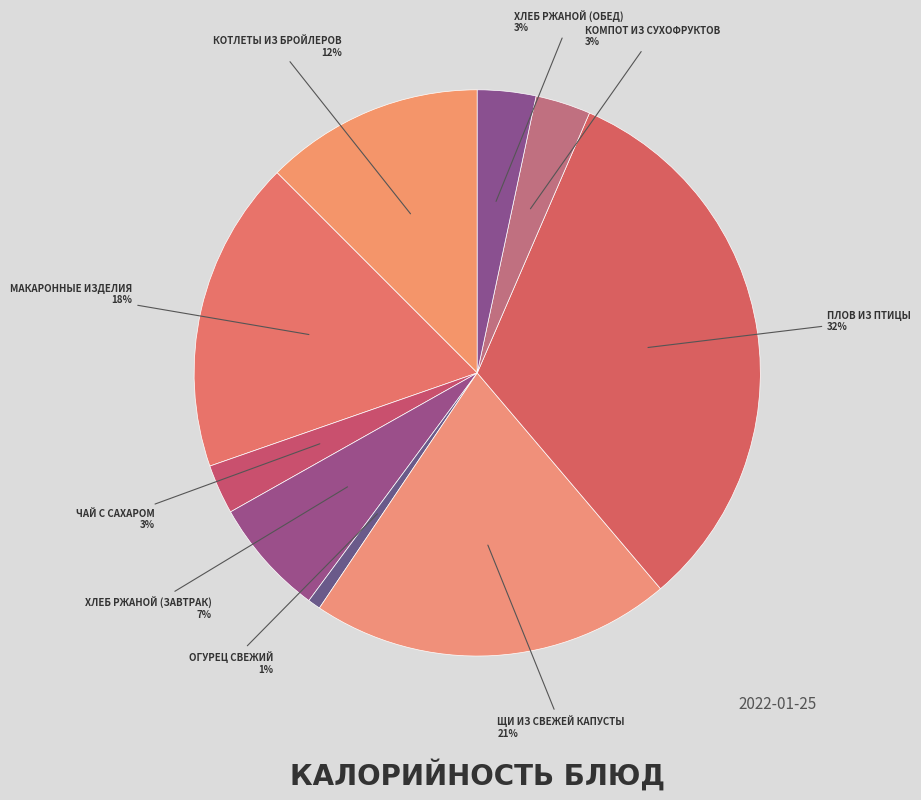

Does any single category account for the majority?

No